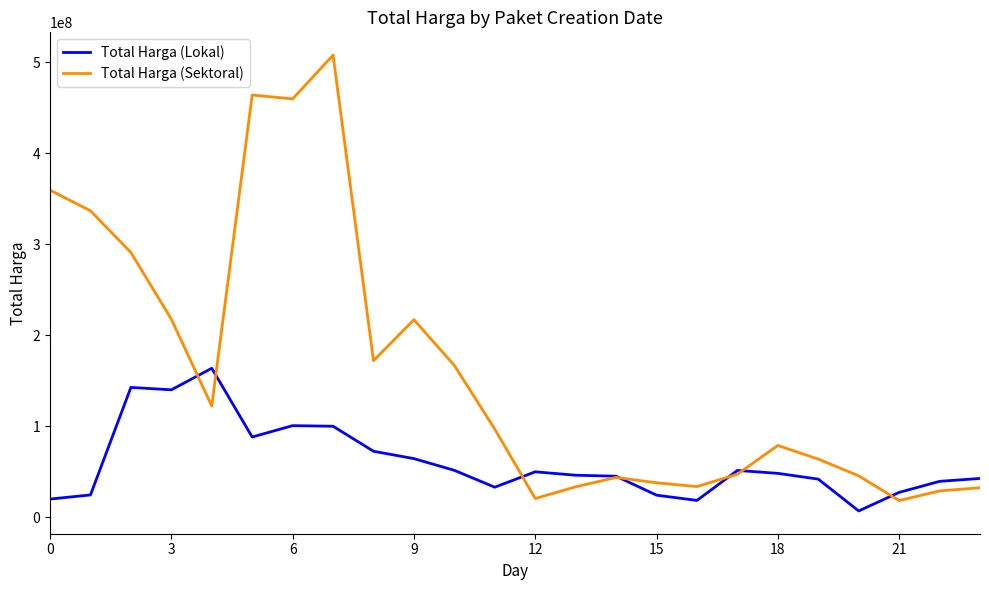

List the series in order of their peak value, highest first.

Total Harga (Sektoral), Total Harga (Lokal)